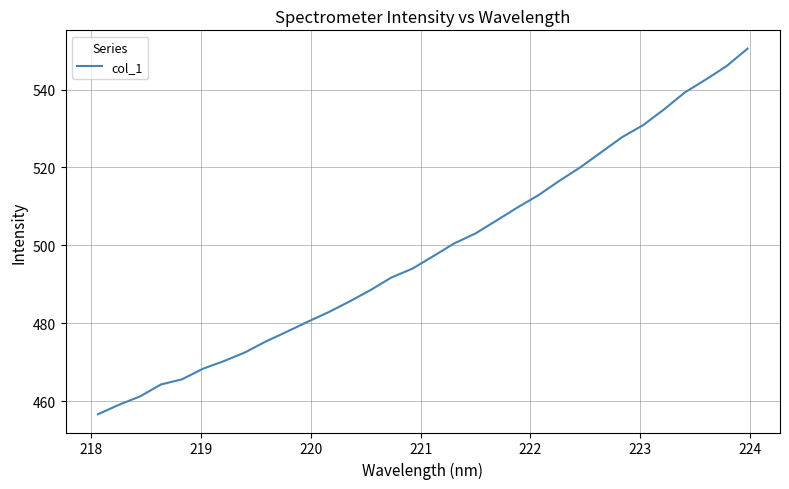

What is the smallest value displayed?

456.7